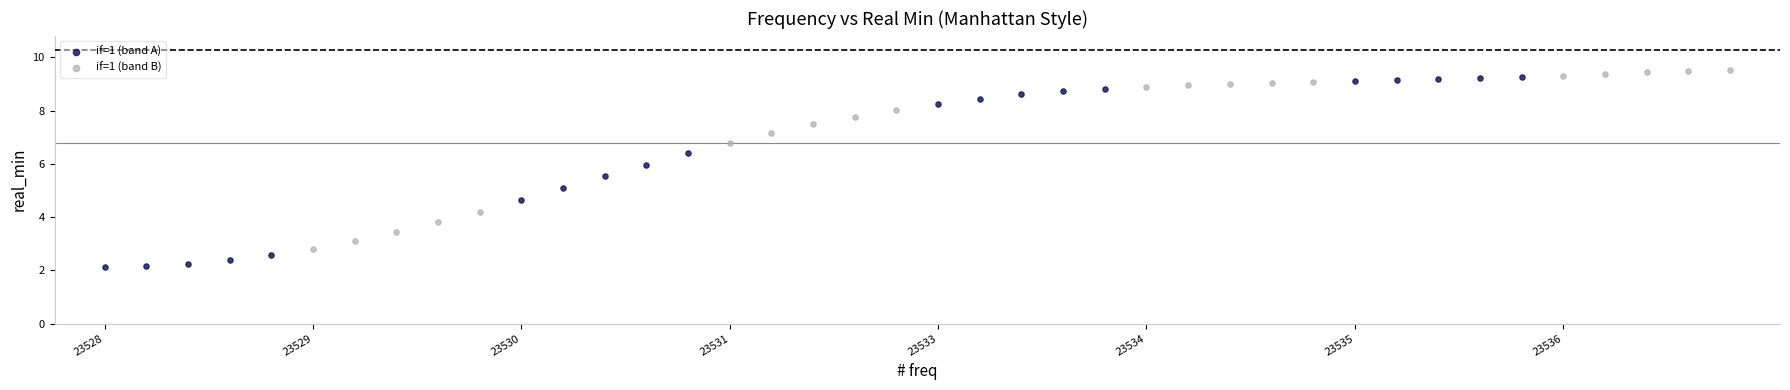

Which series contains the lowest Y value?

if=1 (band A)